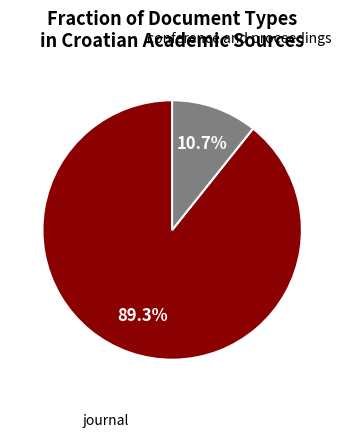

The conference and proceedings slice represents 1% of the pie. True or false?

False